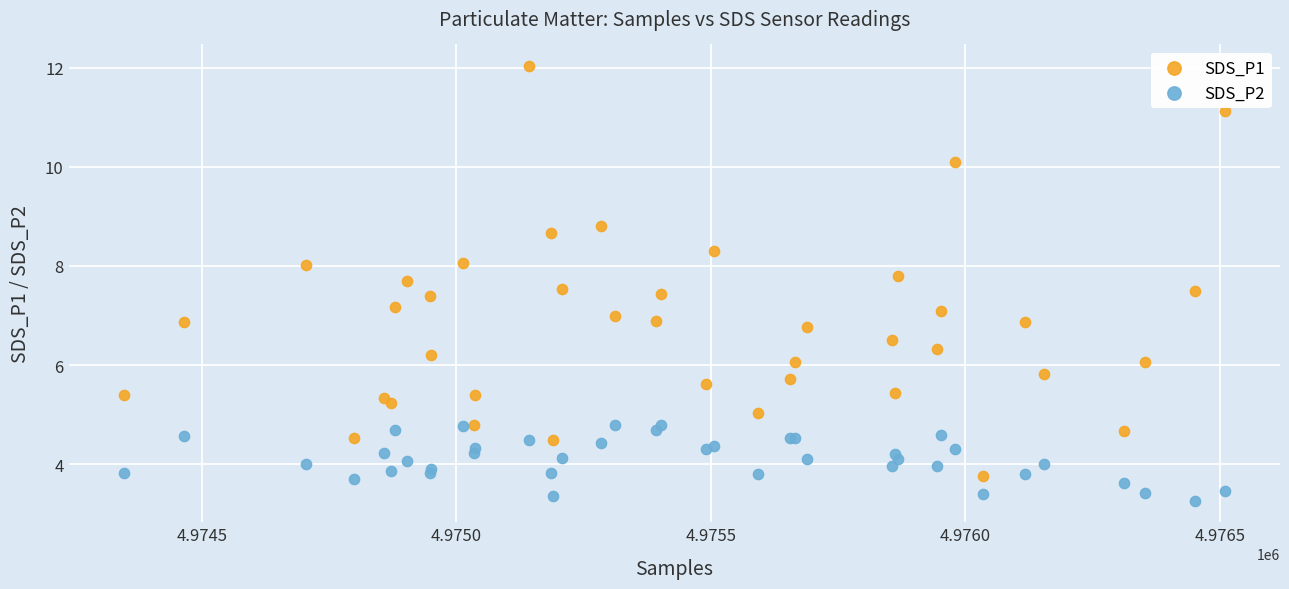

What are all the series names shown in the legend?

SDS_P1, SDS_P2